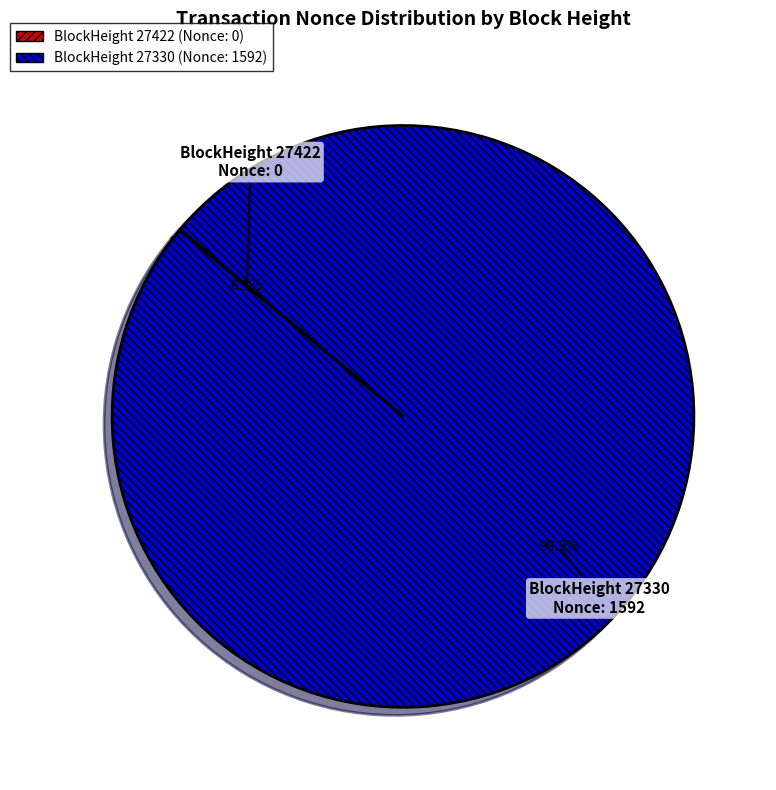

Does any single category account for the majority?

Yes